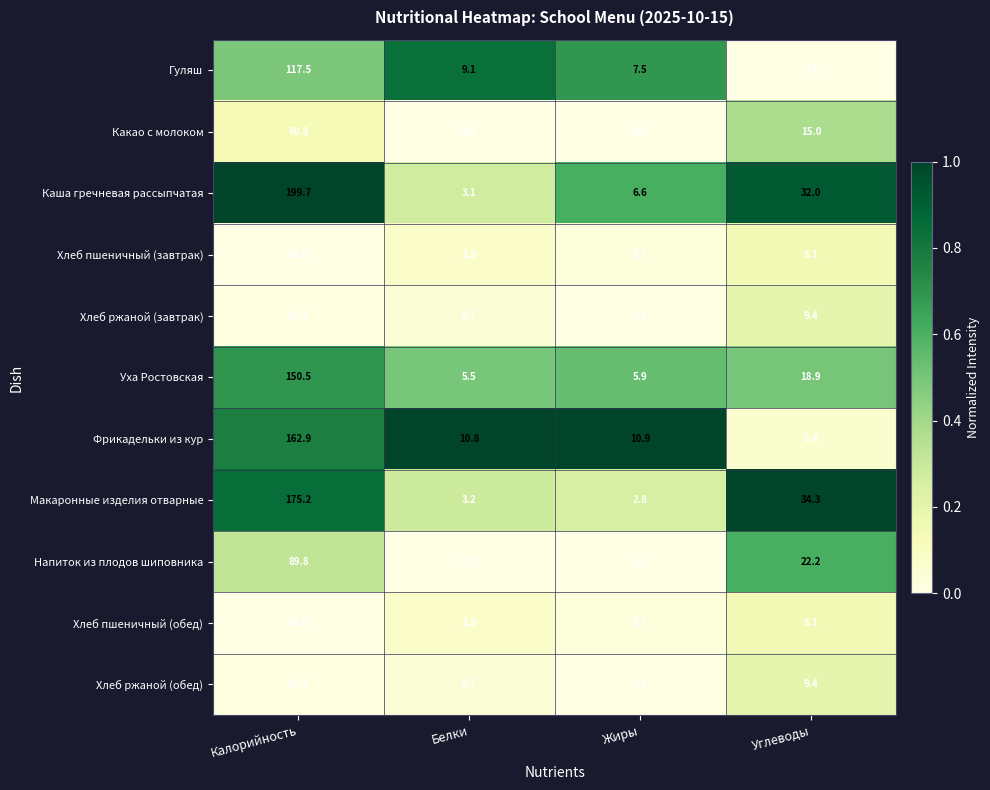

Which category has the lowest value across all series?

Жиры